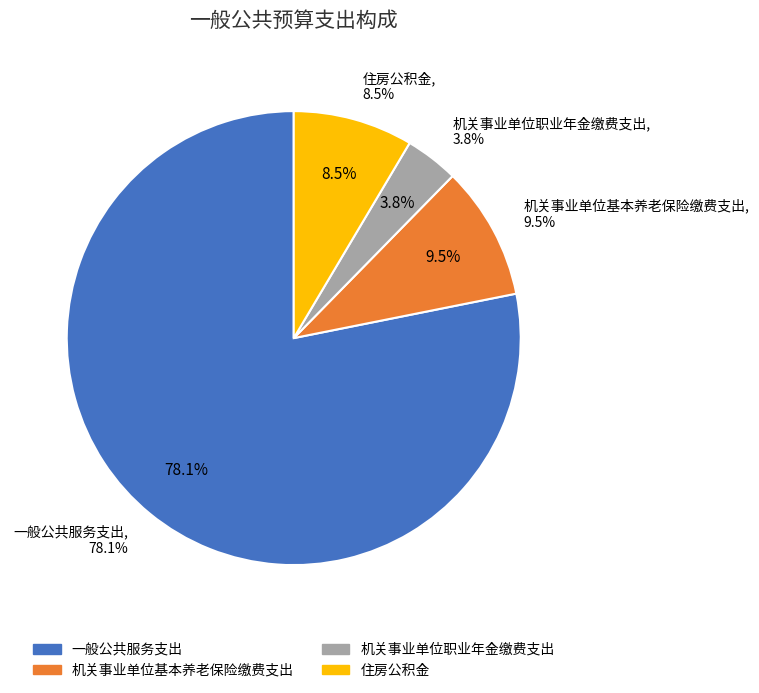

Is there a majority slice in this chart?

Yes